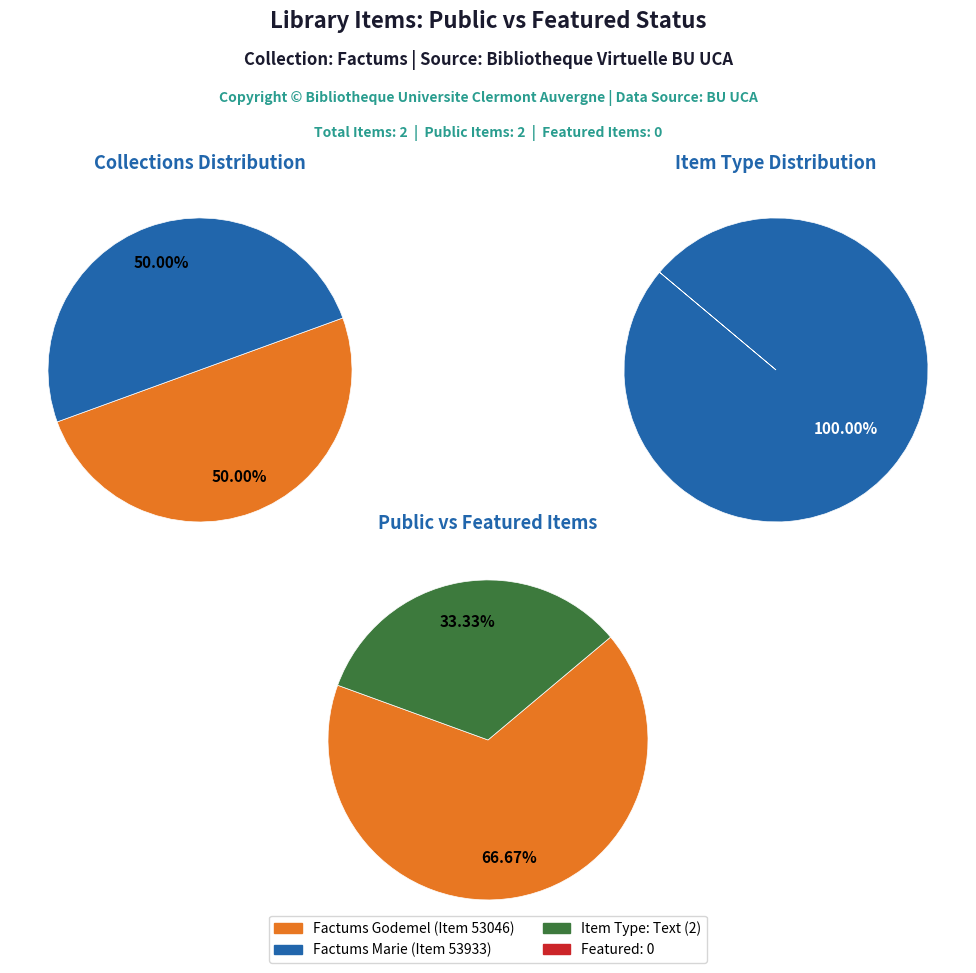

What percentage is NOT represented by Item 53933?

50.0%